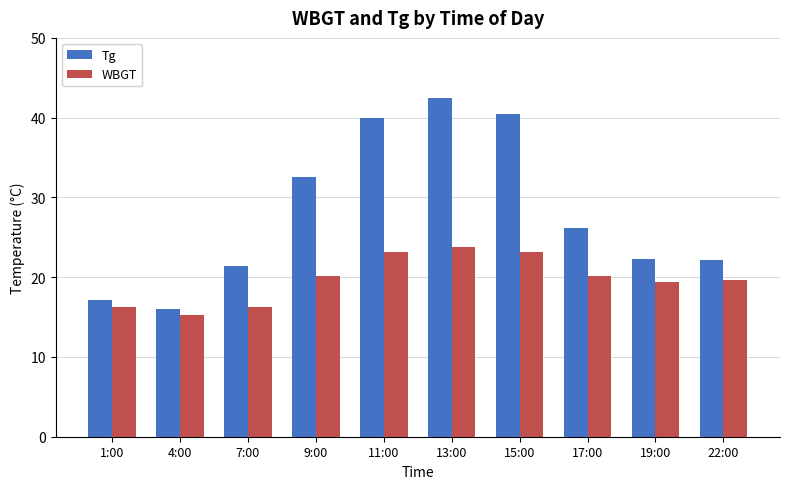

What is the spread (max minus min) of values at 9:00?

12.5